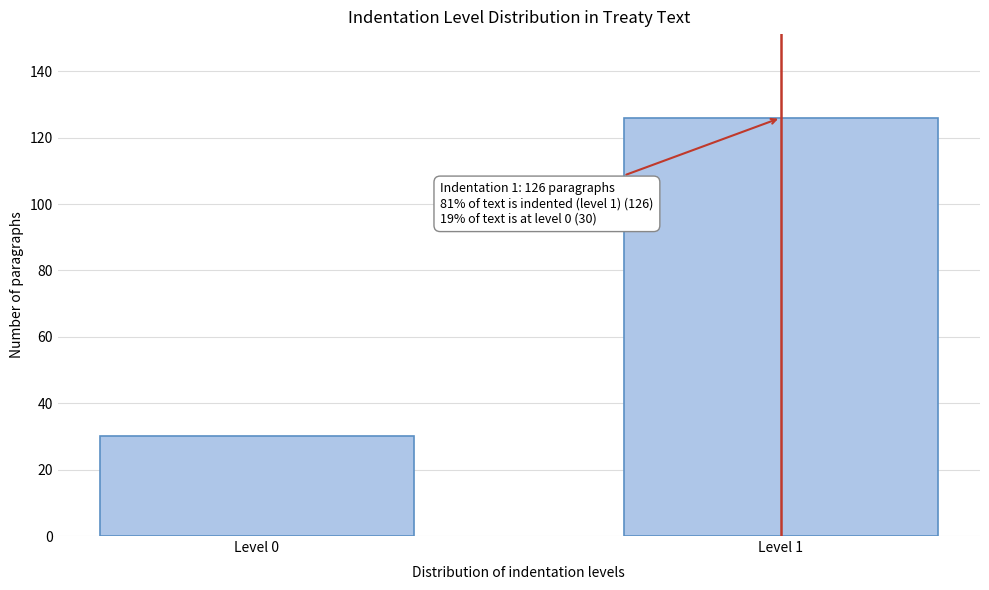

Reading left to right, extract all data points from this chart.

30	126